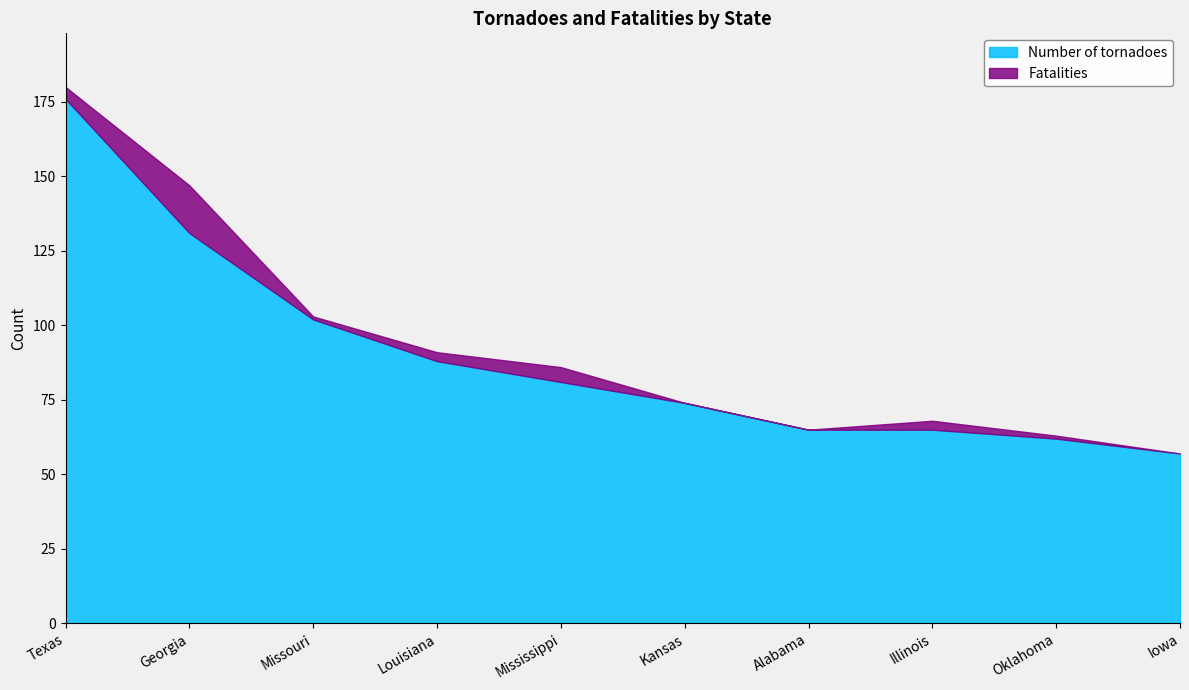

Is the value of Number of tornadoes at Mississippi greater than the value of Fatalities at Iowa?

Yes